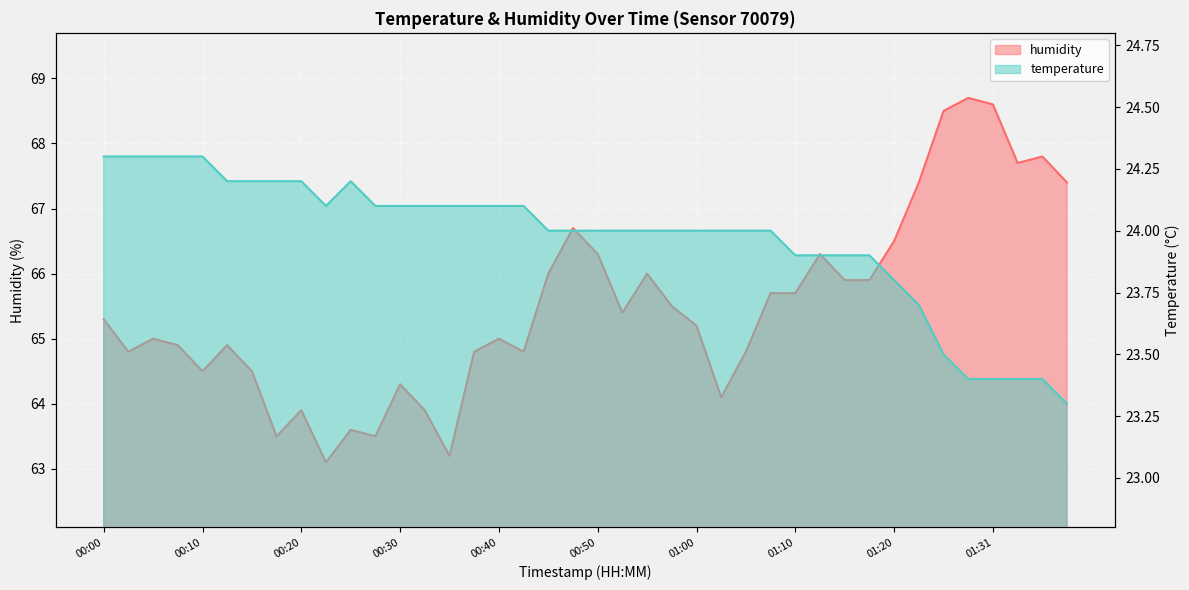

Read the temperature value at 01:20.

23.8